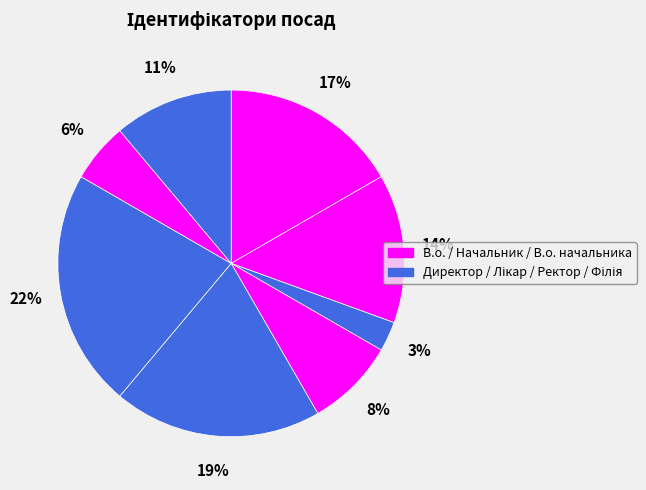

To the nearest percent, what is the average slice percentage?

12%